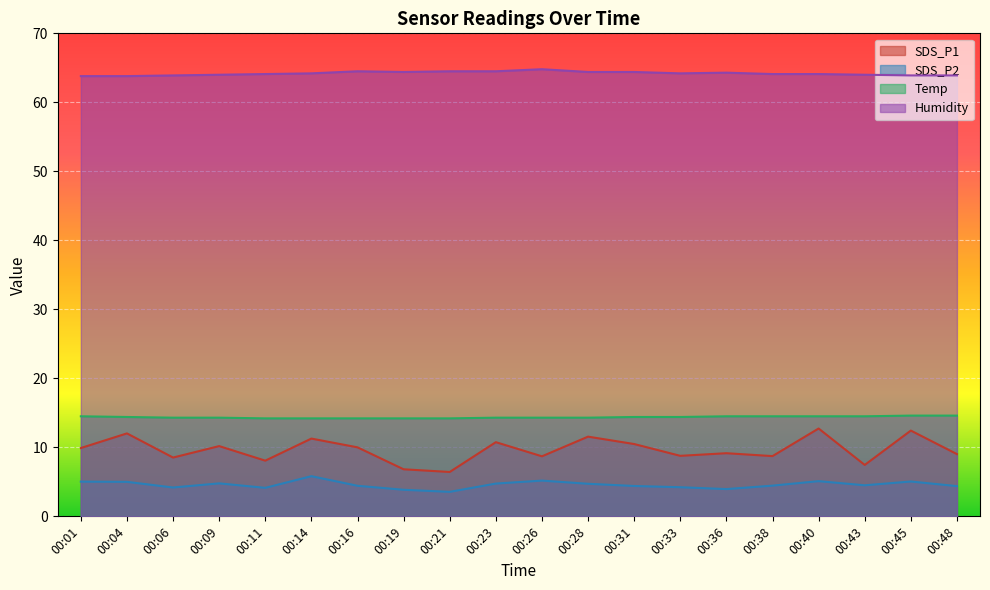

How many Temp values are between 14 and 15?

20